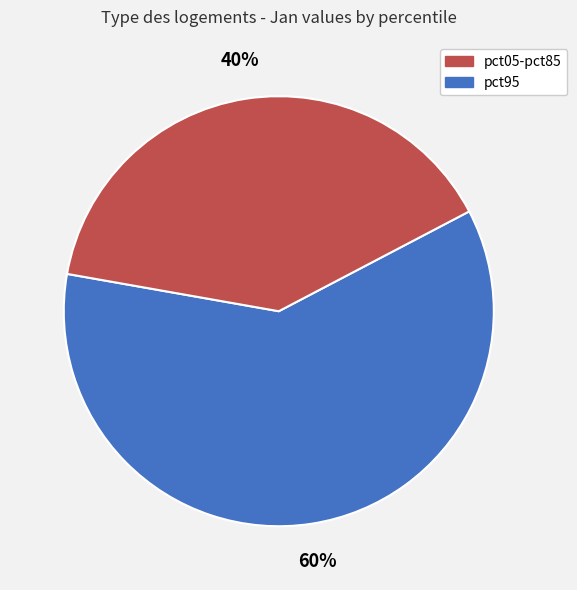

Does any single category account for the majority?

Yes